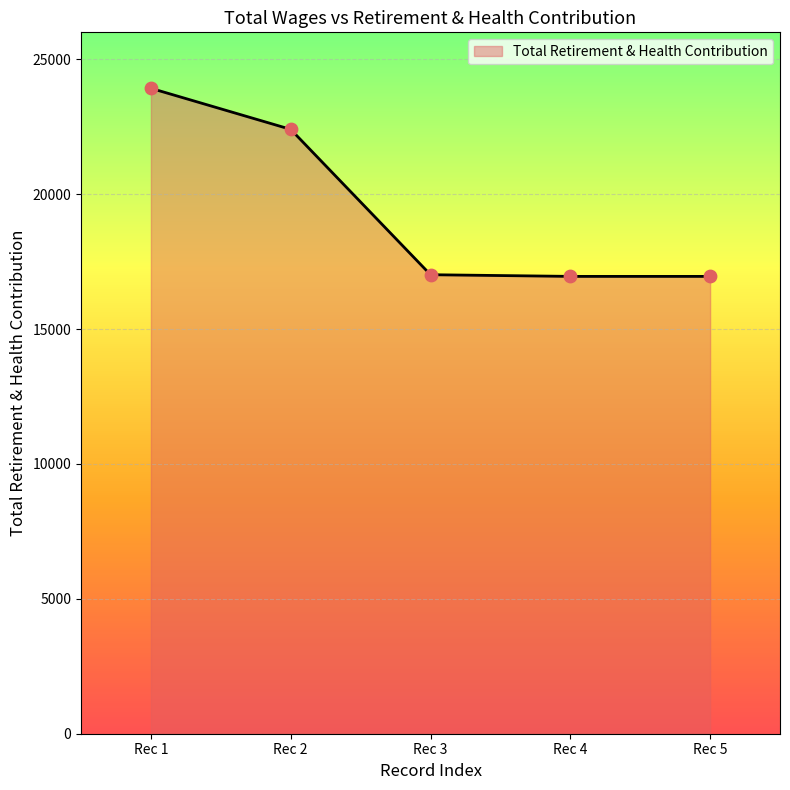

What is the change in value from Rec 1 to Rec 5?

-6972